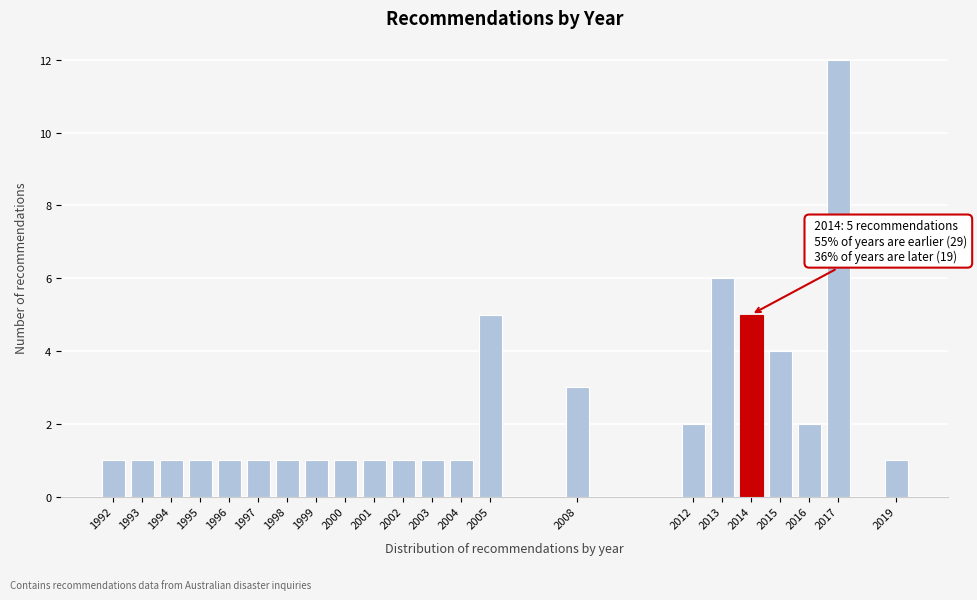

Reading right to left, what are all the values shown in this chart?

1	12	2	4	5	6	2	3	5	1	1	1	1	1	1	1	1	1	1	1	1	1